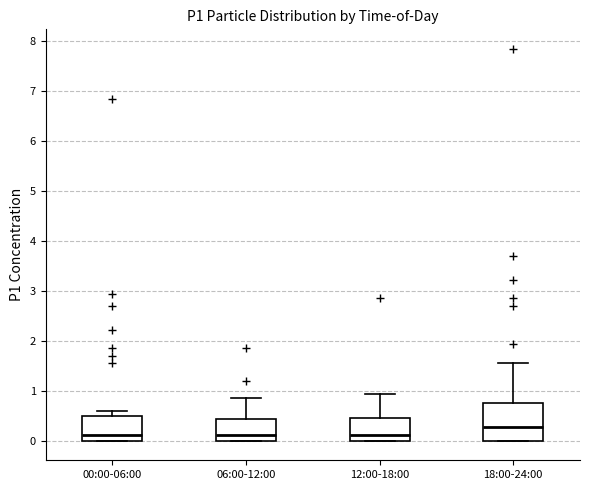

Which box has the highest median line?

18:00-24:00